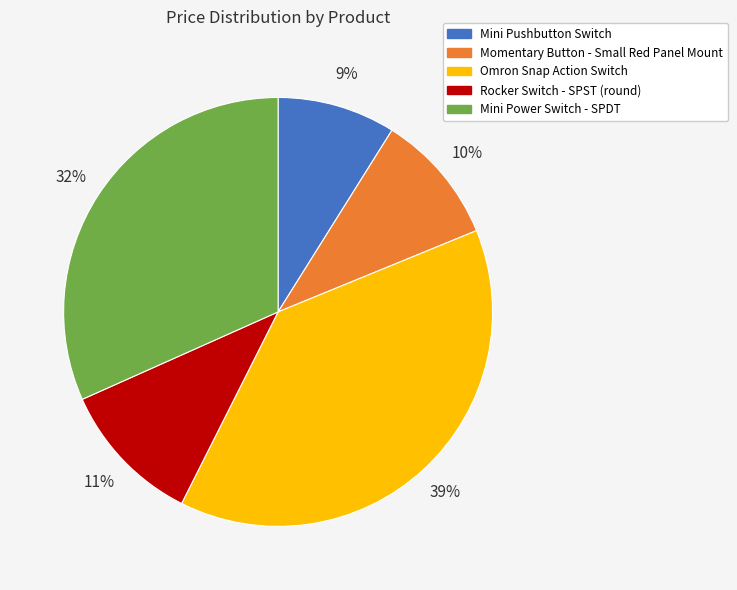

True or false: Omron Snap Action Switch accounts for 47% of the total.

False